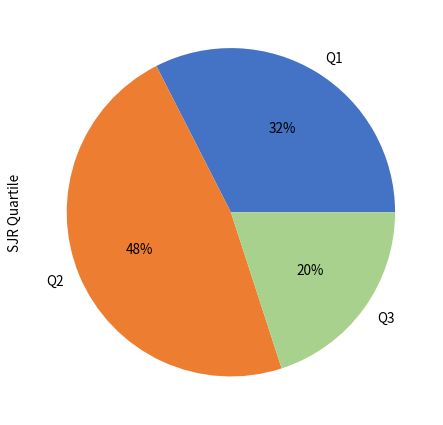

Which category has the biggest portion of the pie?

Q2